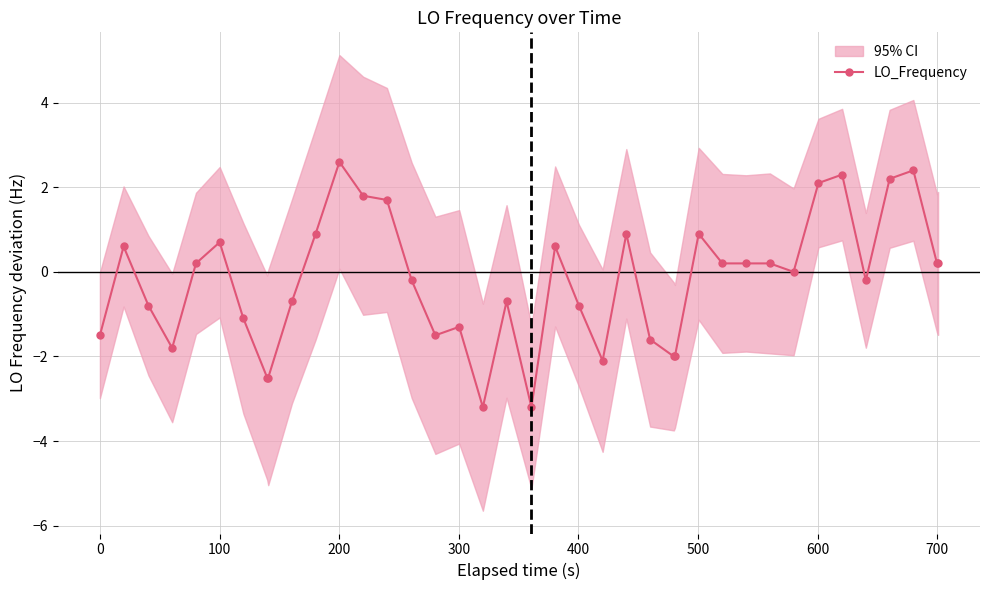

What is the maximum value for LO_Frequency?

2.6